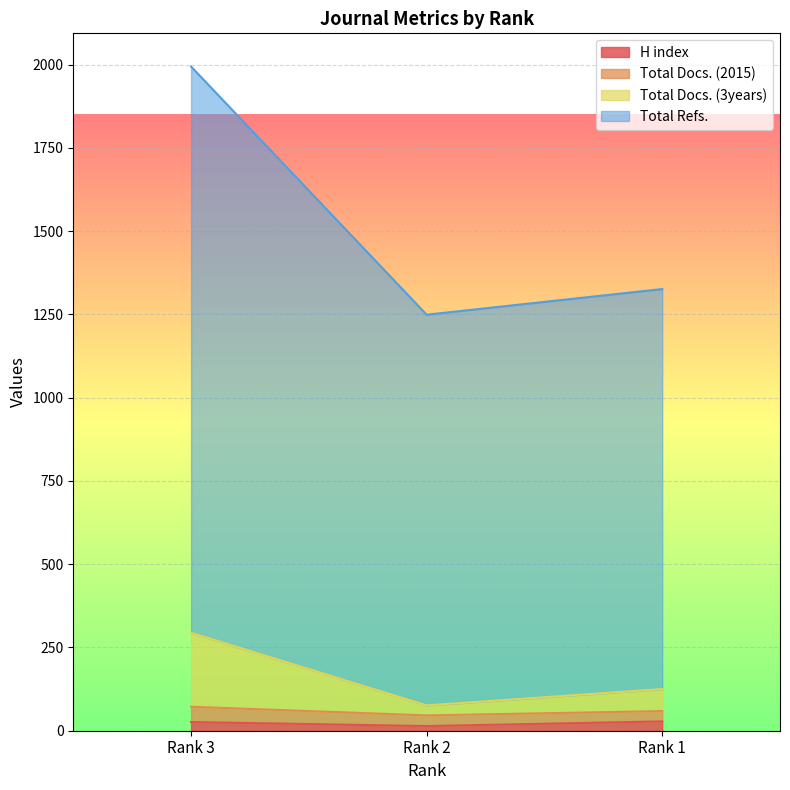

What is the difference between the maximum and minimum values in the H index series?

14